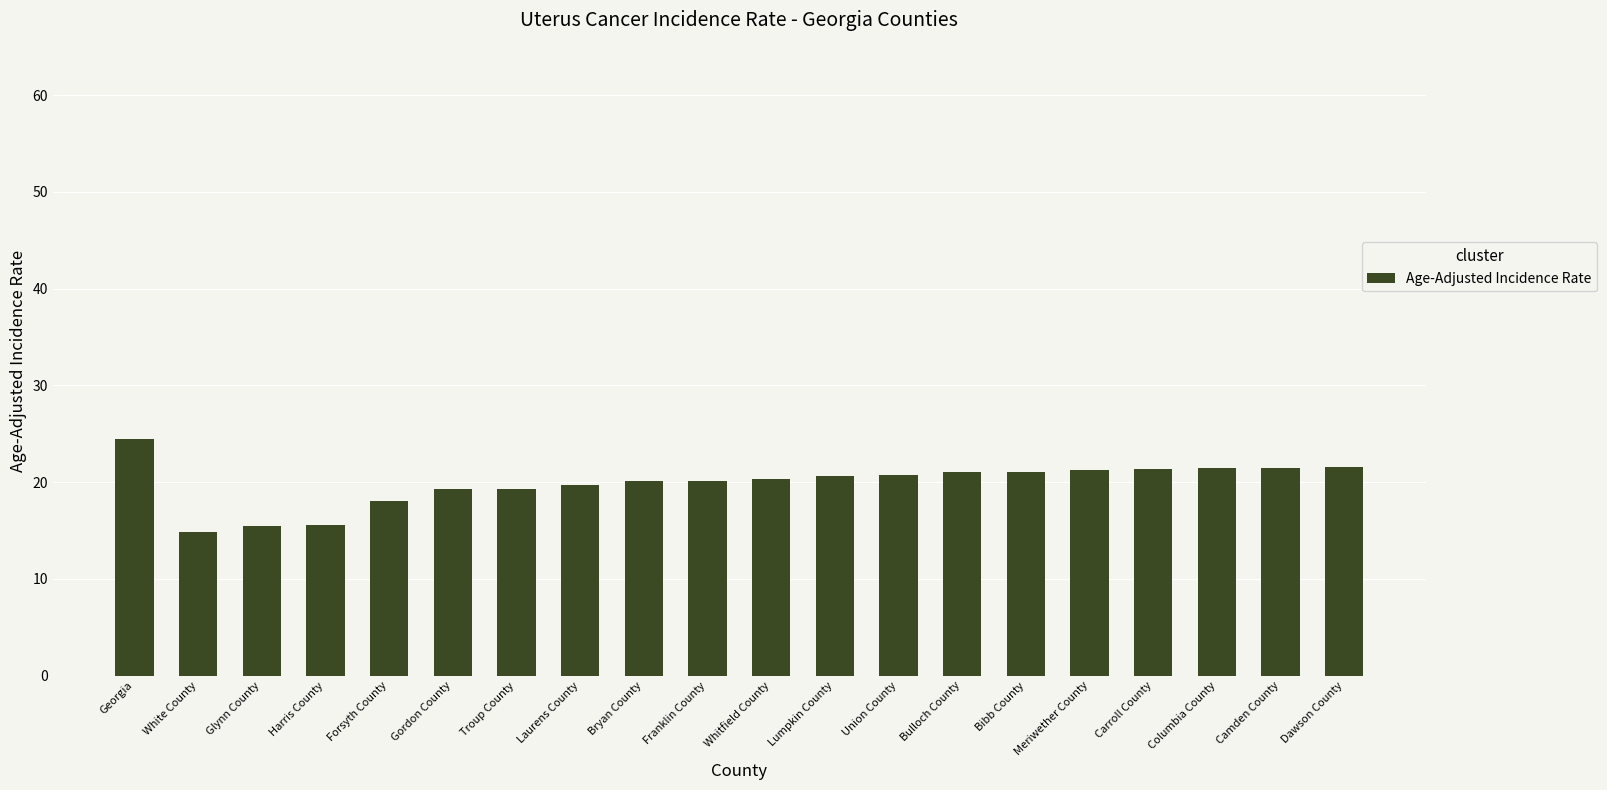

What is the approximate value at Carroll County?

21.4